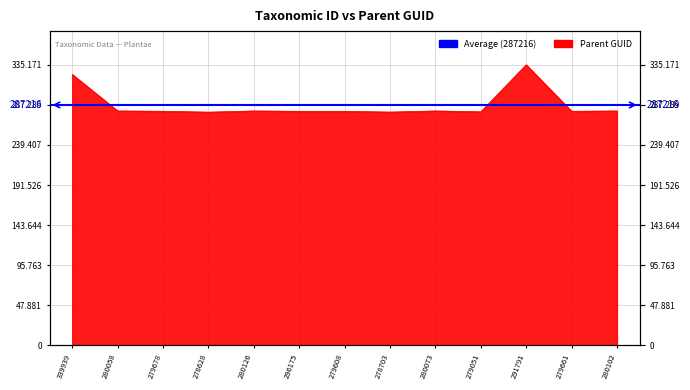

Approximately how many times larger is the value at 279051 compared to 280058?

1.0